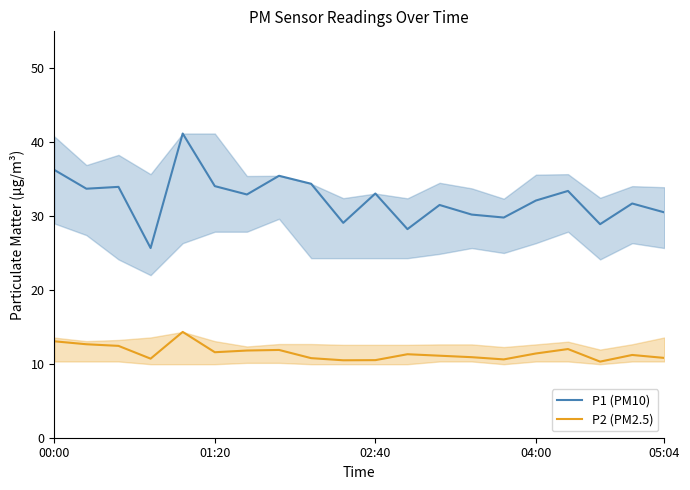

At how many categories does at least one series exceed 13?

20